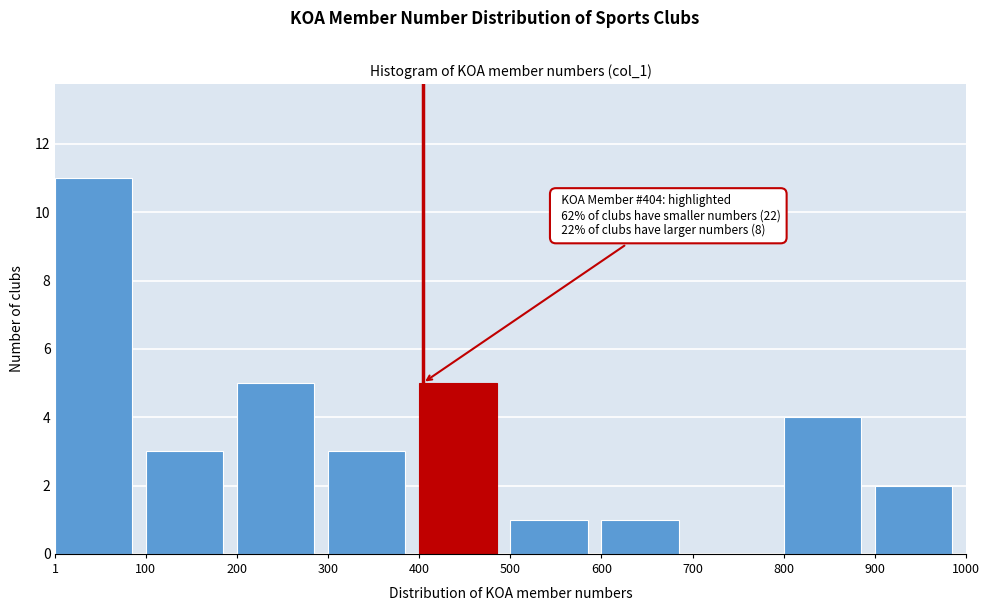

Which range on the x-axis has the tallest bar?

1 to 100